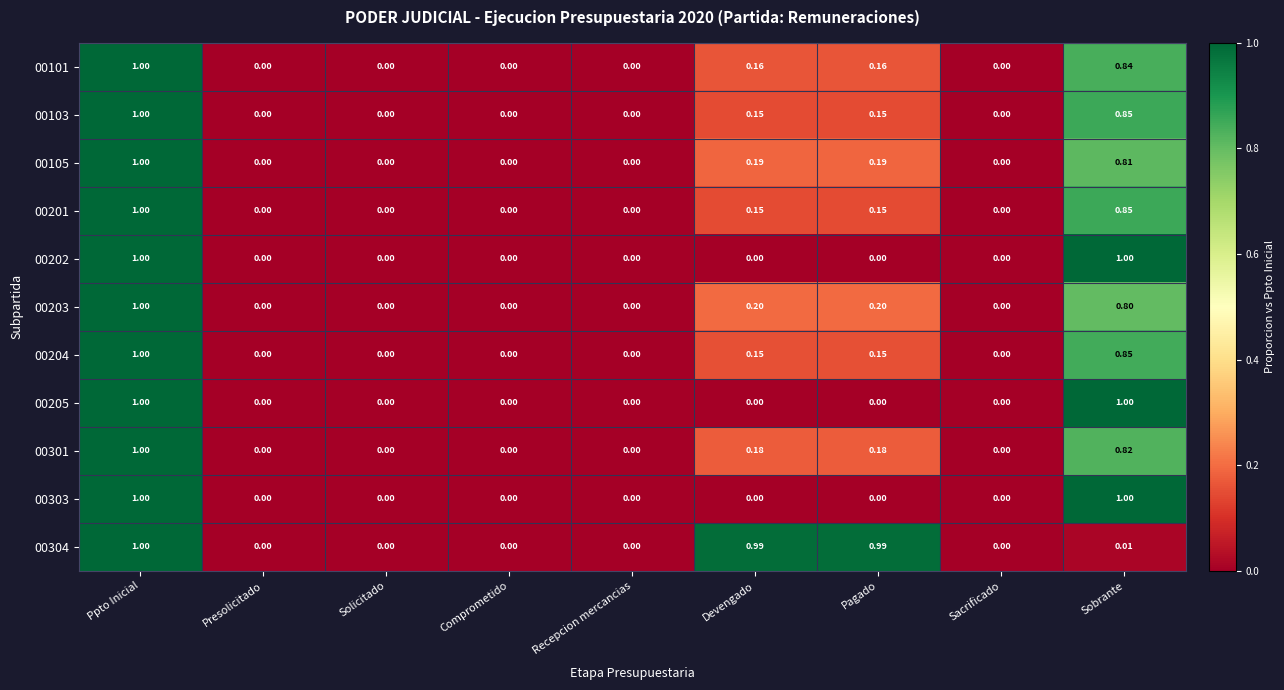

At which label does 00301 reach its peak?

Ppto Inicial